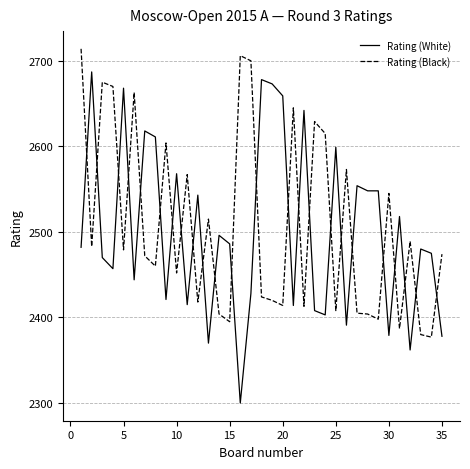

Which series ends up on top after the final intersection of Rating (White) and Rating (Black)?

Rating (Black)